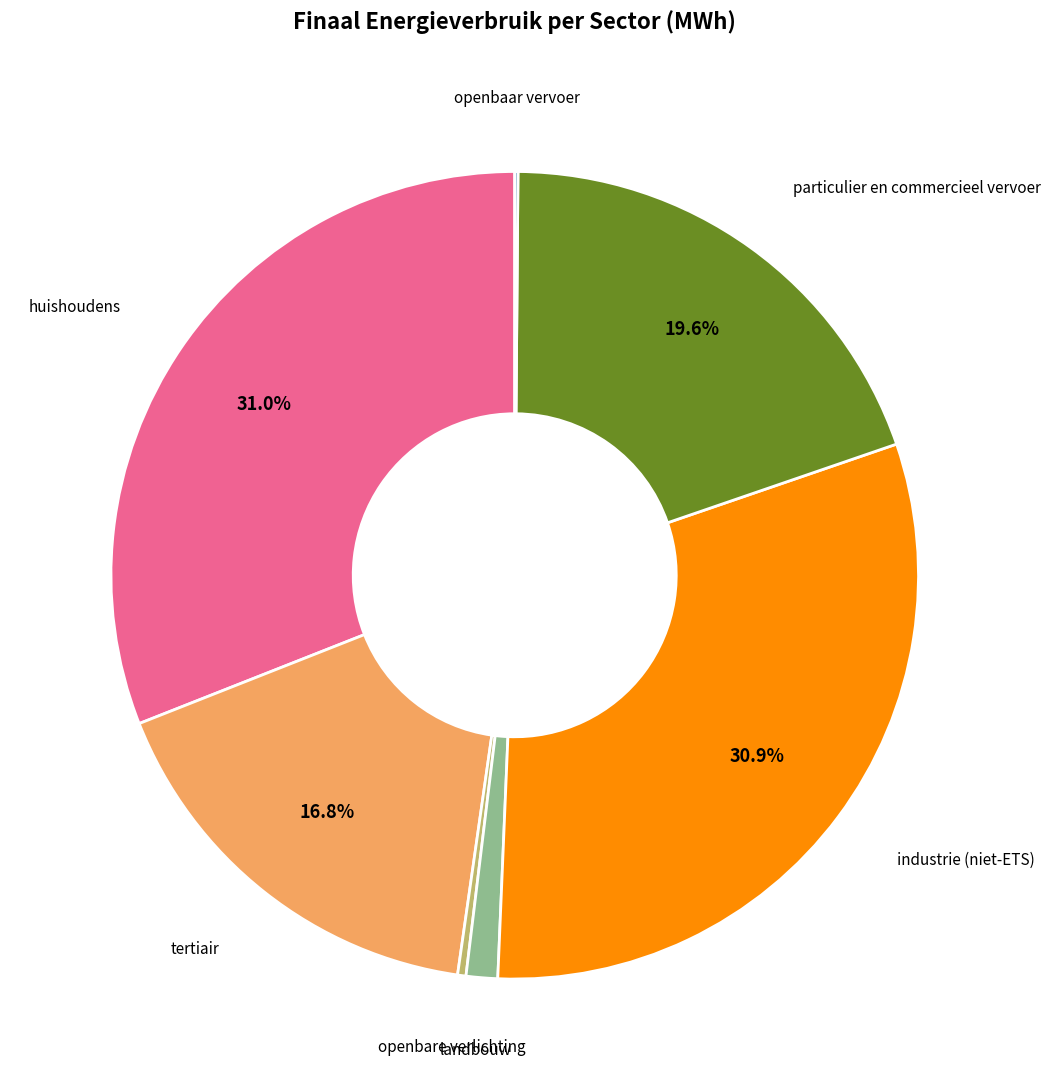

Is there a majority slice in this chart?

No